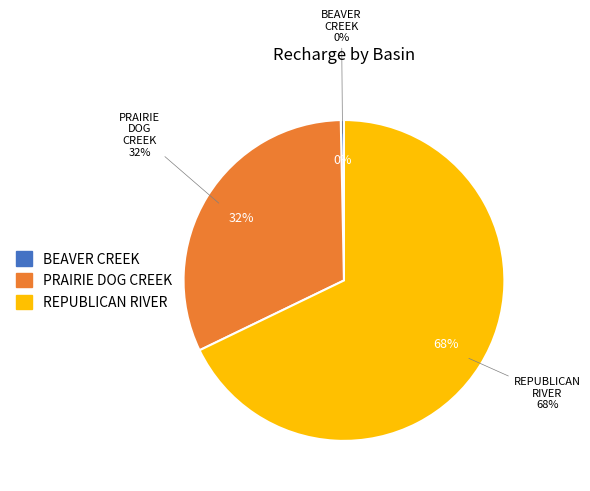

Which slice is the largest?

REPUBLICAN RIVER